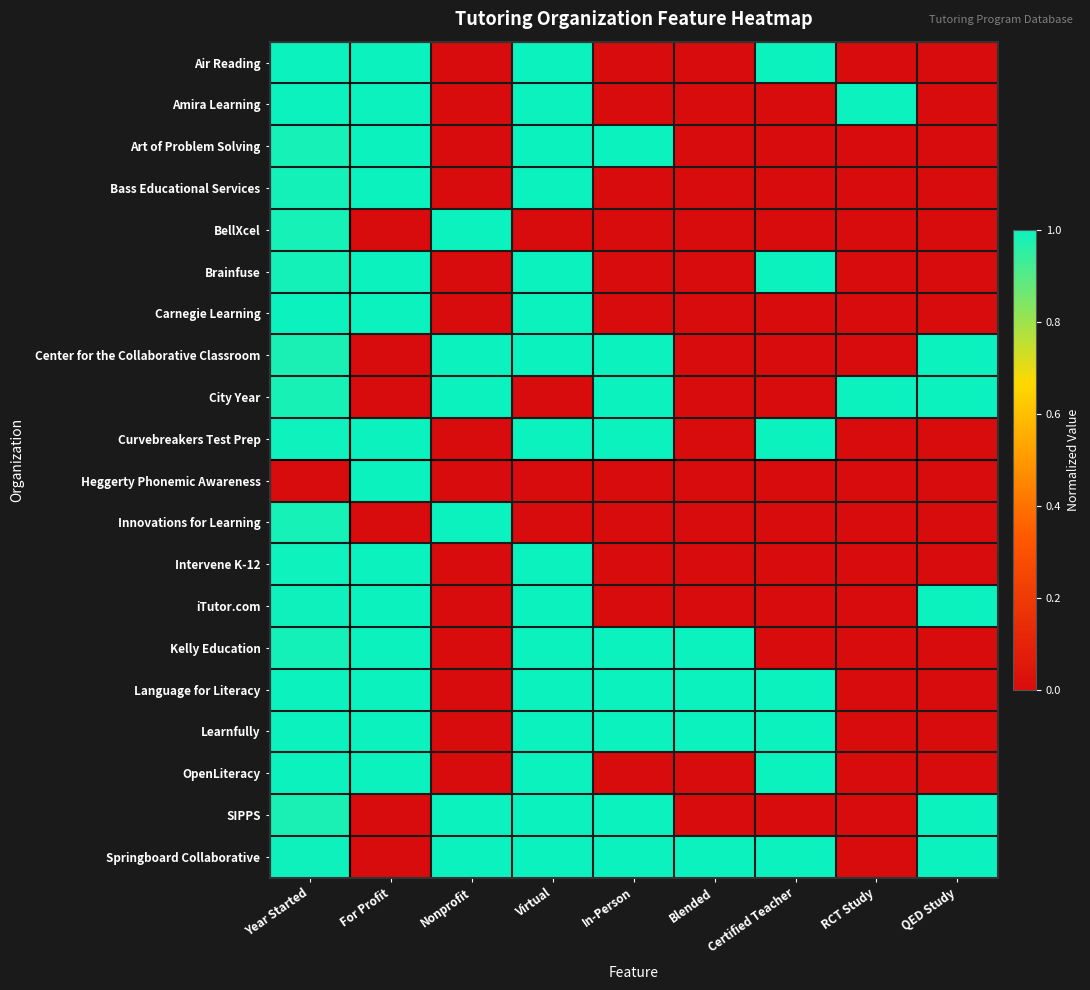

At For Profit, list the series in order from largest to smallest.

Air Reading, Amira Learning, Art of Problem Solving, Bass Educational Services, Brainfuse, Carnegie Learning, Curvebreakers Test Prep, Heggerty Phonemic Awareness, Intervene K-12, iTutor.com, Kelly Education, Language for Literacy, Learnfully, OpenLiteracy, BellXcel, Center for the Collaborative Classroom, City Year, Innovations for Learning, SIPPS, Springboard Collaborative